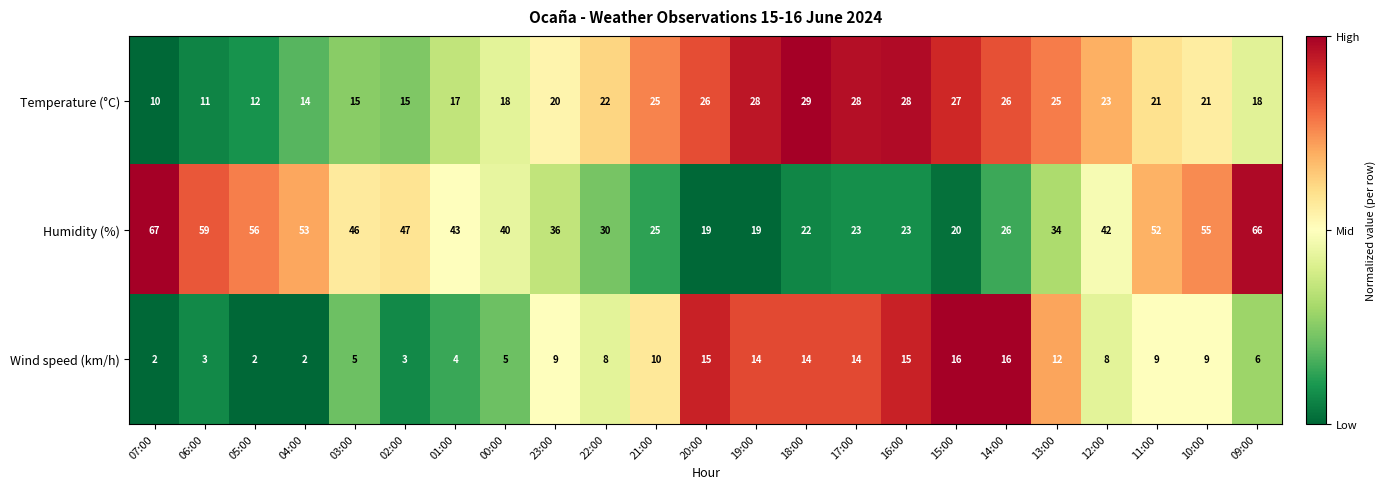

What is the average value of the Temperature (°C) series?

21